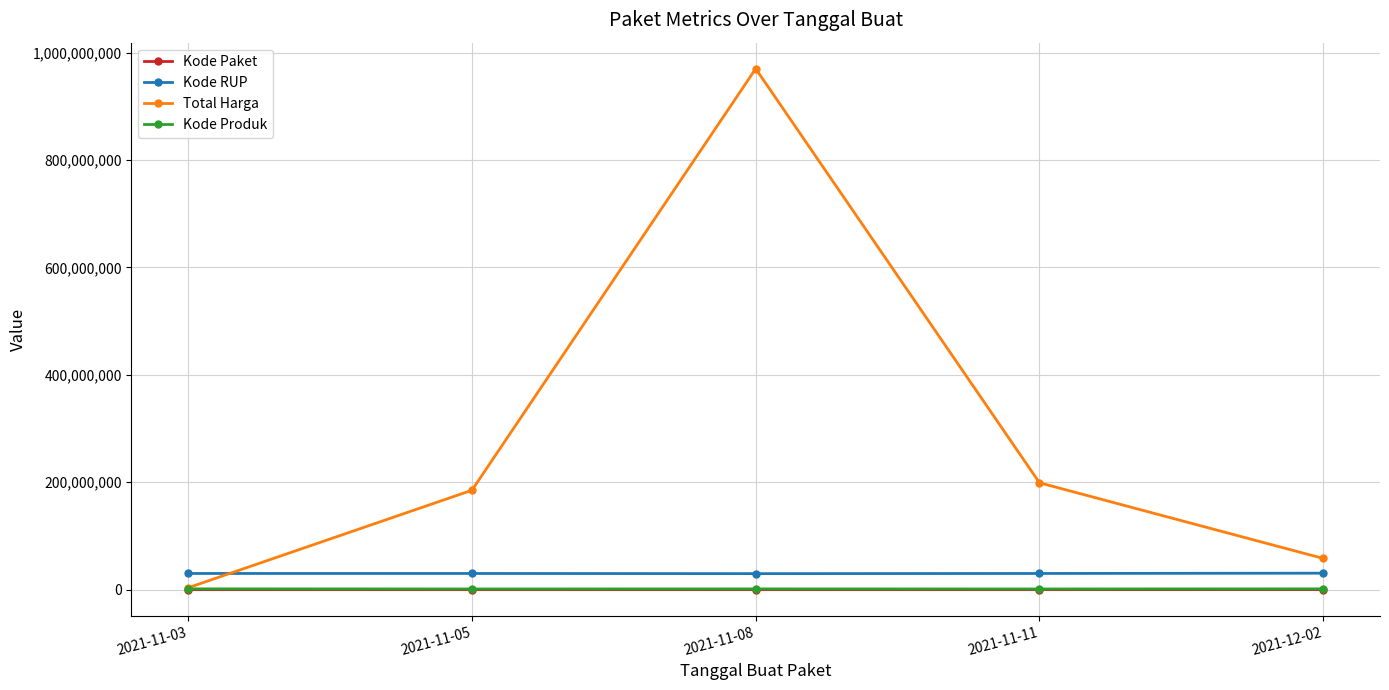

Which category has the highest value in the Total Harga series?

2021-11-08